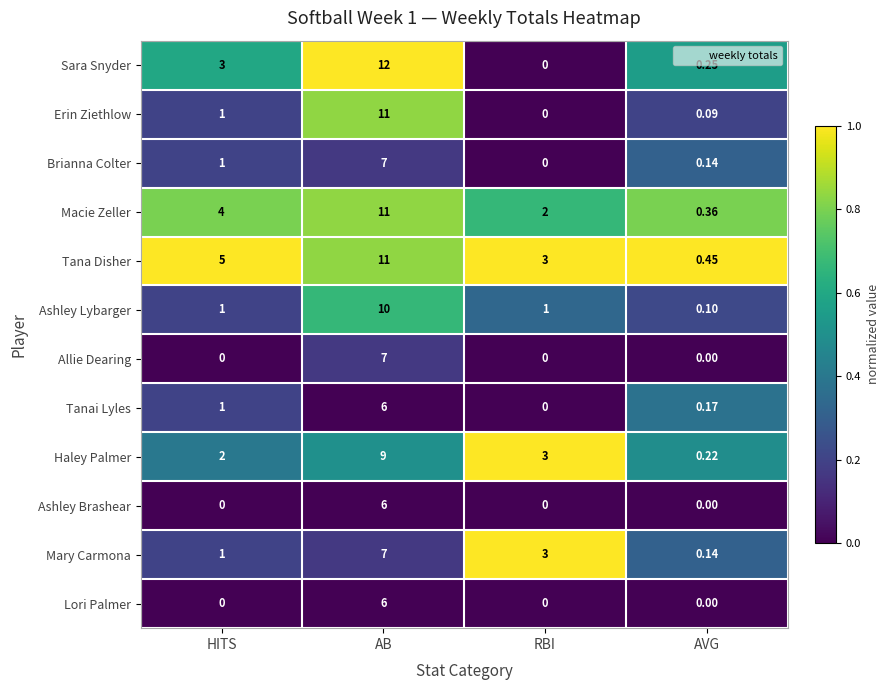

List the labels in order of Sara Snyder value, largest first.

AB, HITS, AVG, RBI